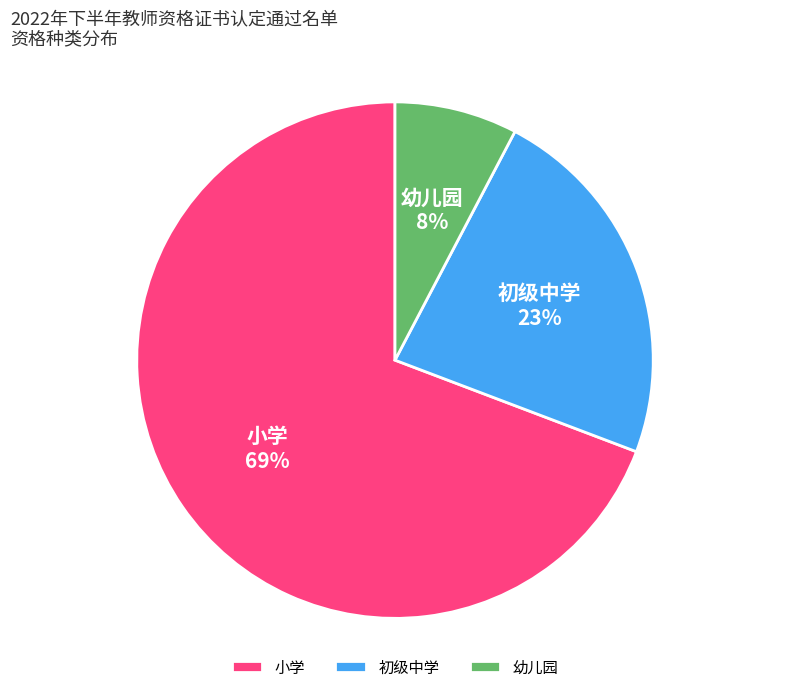

Is there any slice that represents more than half of the pie?

Yes